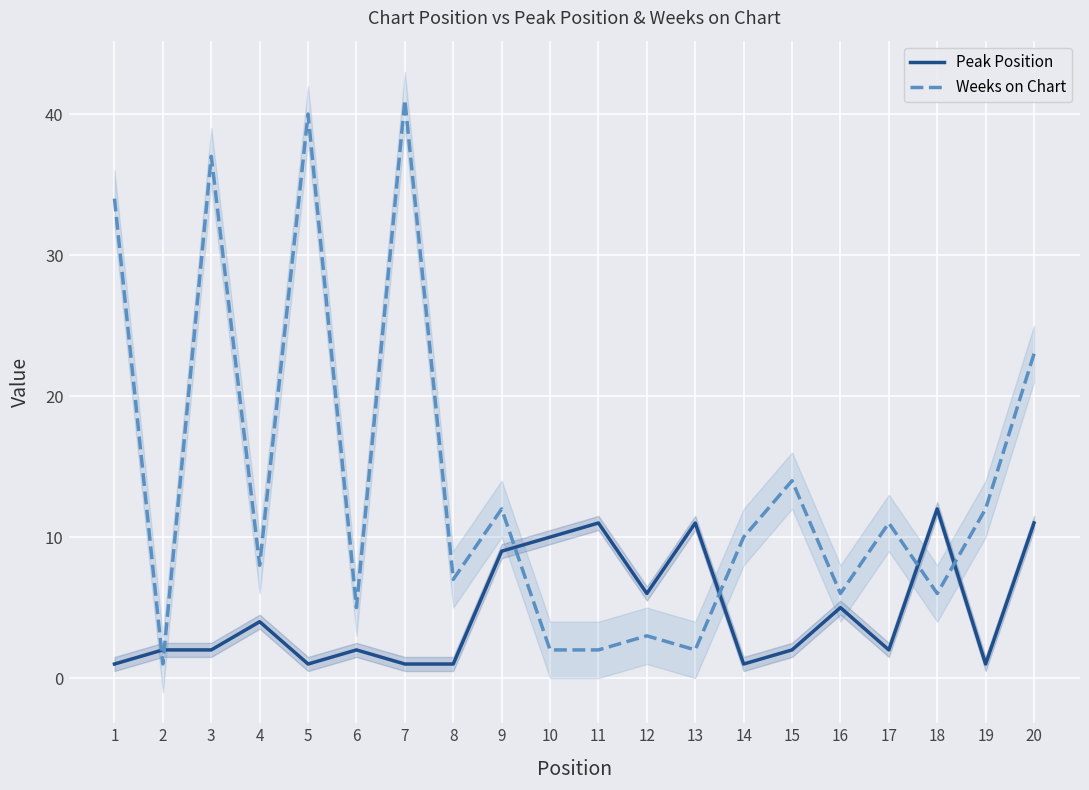

What is the maximum value for Peak Position?

12